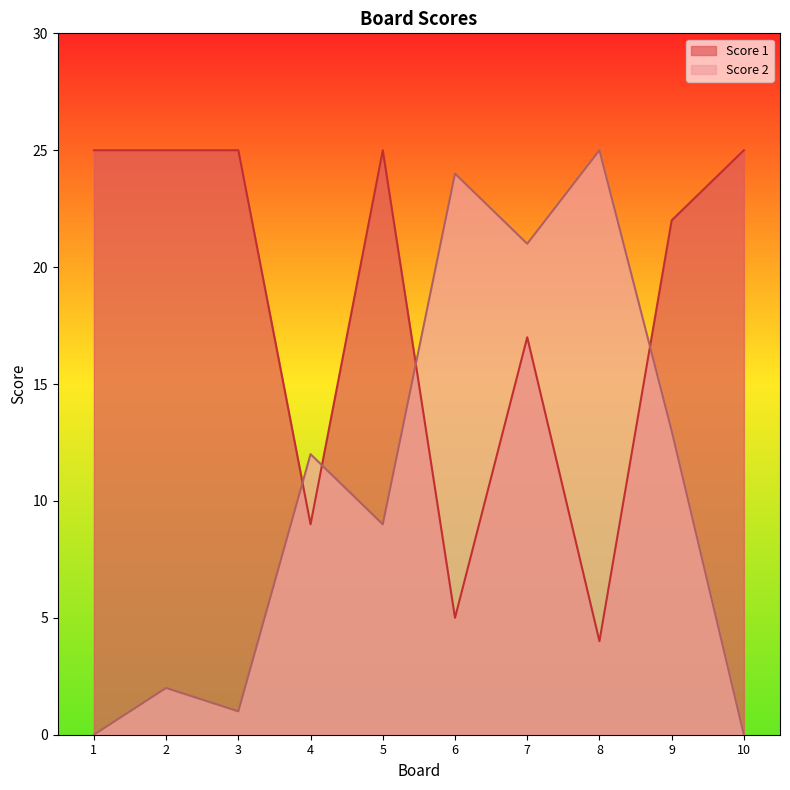

How many lines are shown in the chart?

2